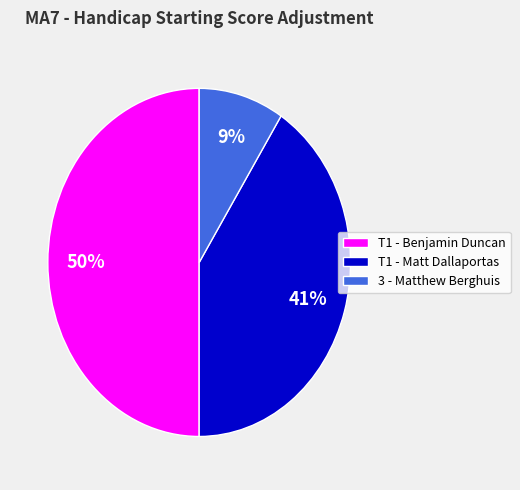

Which slice is the smallest?

3 - Matthew Berghuis